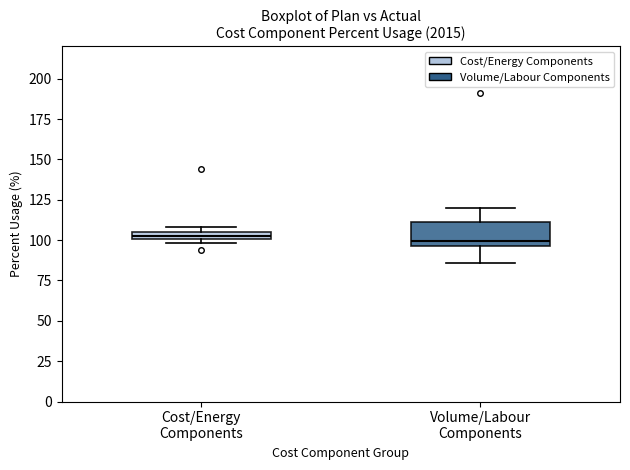

Comparing the boxes themselves (not the whiskers), which one is the tallest?

Volume/Labour Components